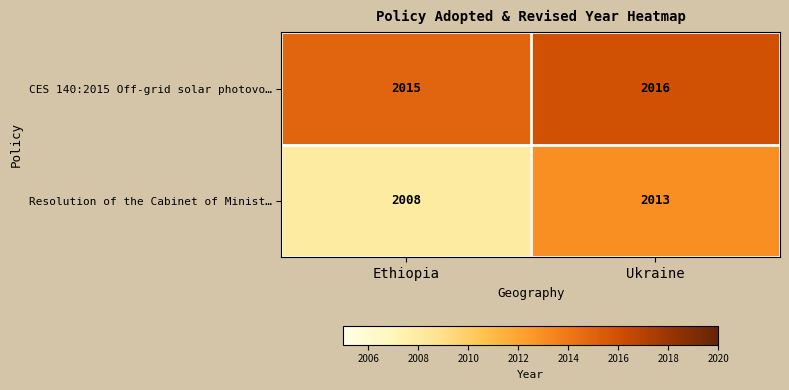

Reading right to left, list all the values displayed in this chart.

CES 140:2015 Off-grid solar photovo…: Ukraine=2016	Ethiopia=2015
Resolution of the Cabinet of Minist…: Ukraine=2013	Ethiopia=2008